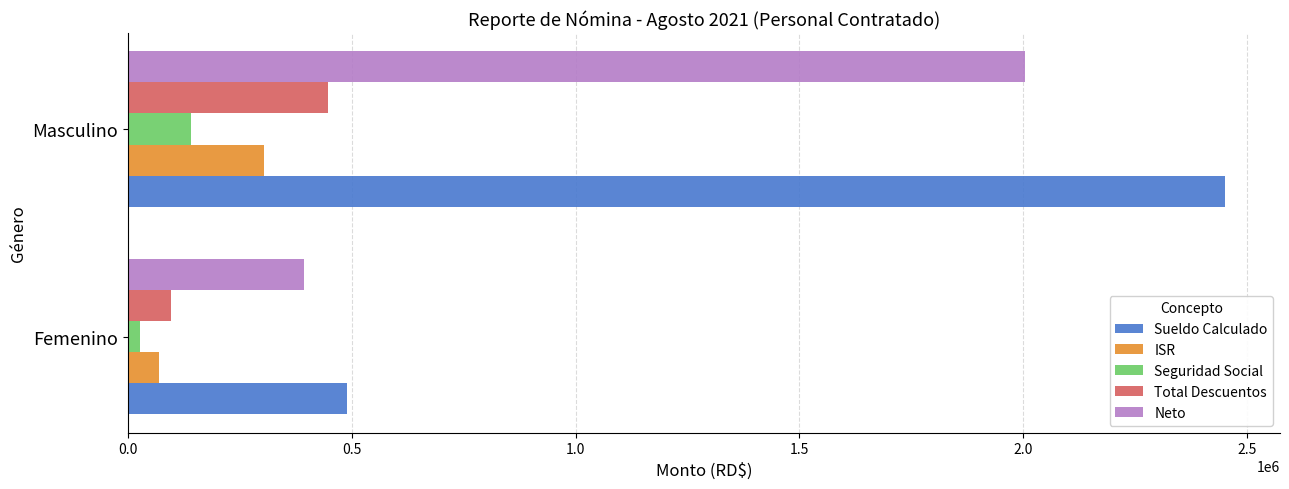

What is the lowest value of the Neto series?

392891.1